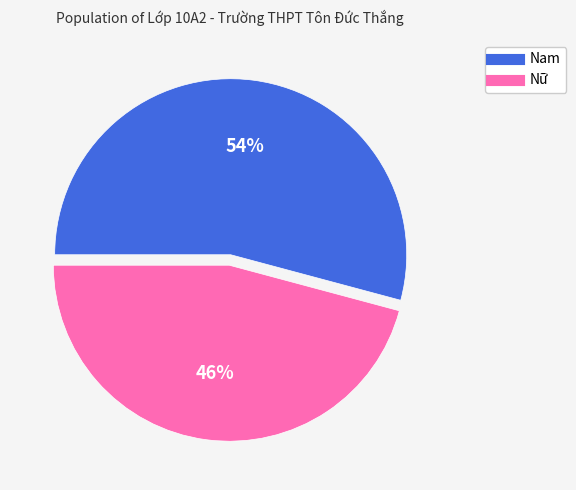

Does Nam account for over 50% of the chart?

Yes